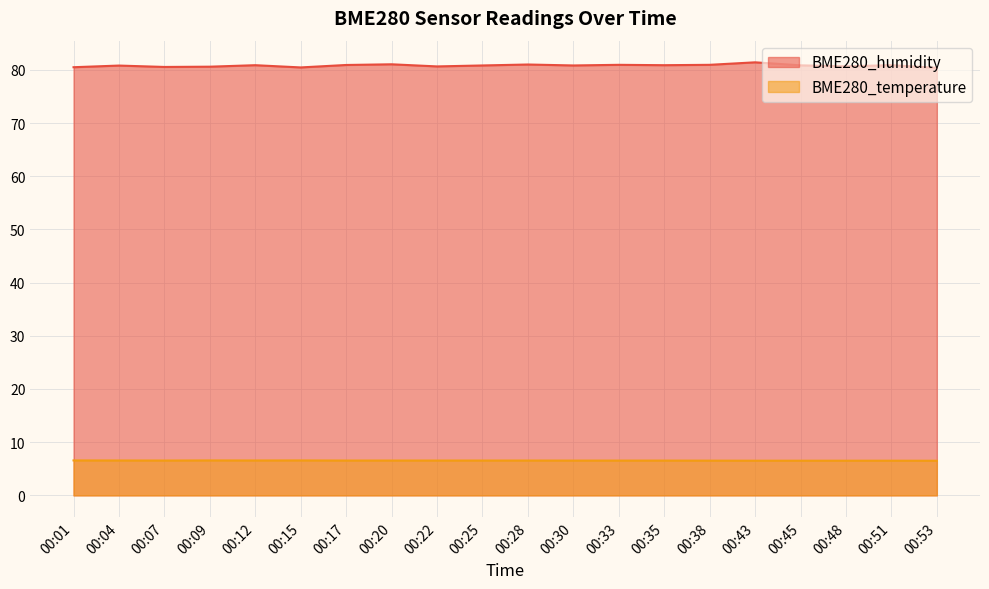

What is the difference between the second highest and second lowest values in the BME280_temperature series?

0.1